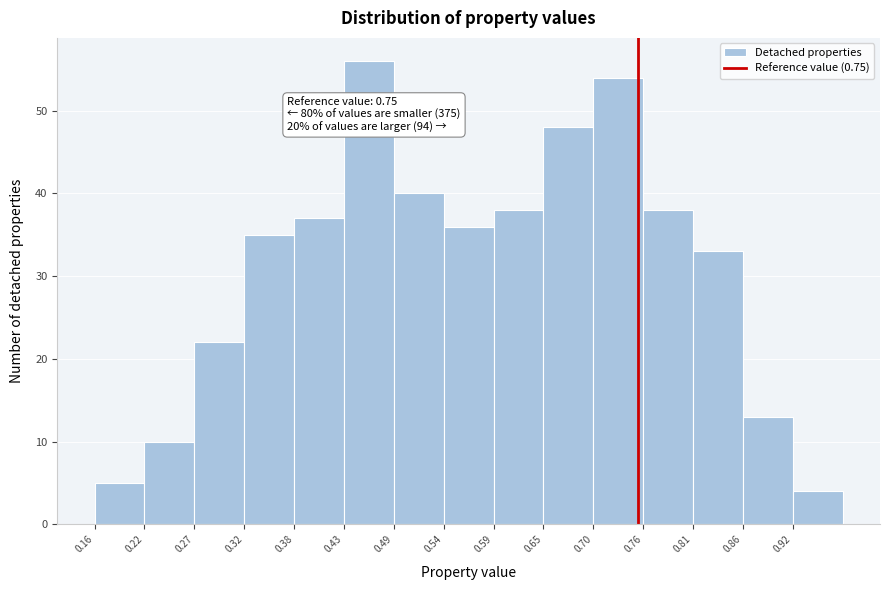

Which range on the x-axis has the tallest bar?

0.43 to 0.49